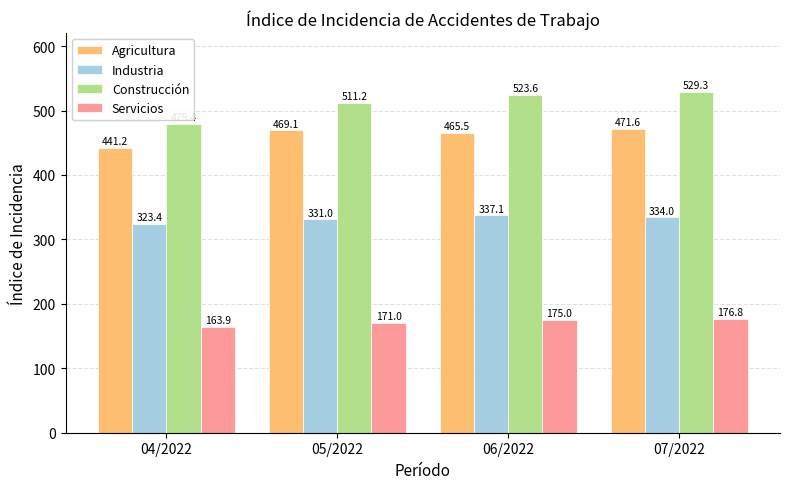

What is the maximum value shown in the chart?

529.3